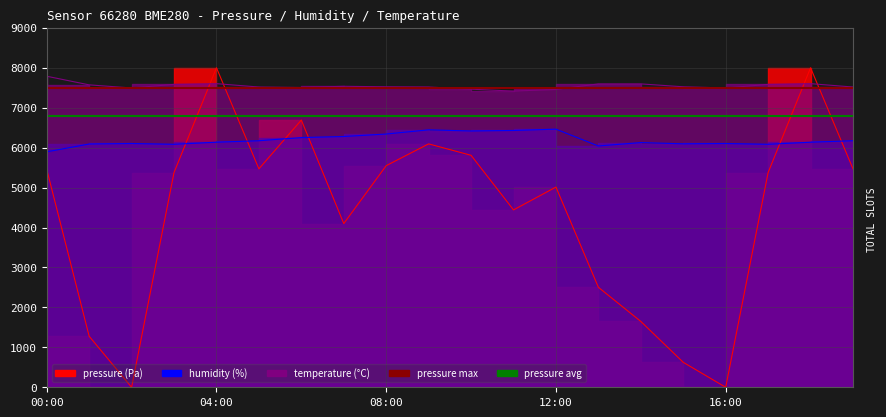

What is the sum of the pressure_avg values at 00:00 and 04:00?

13600